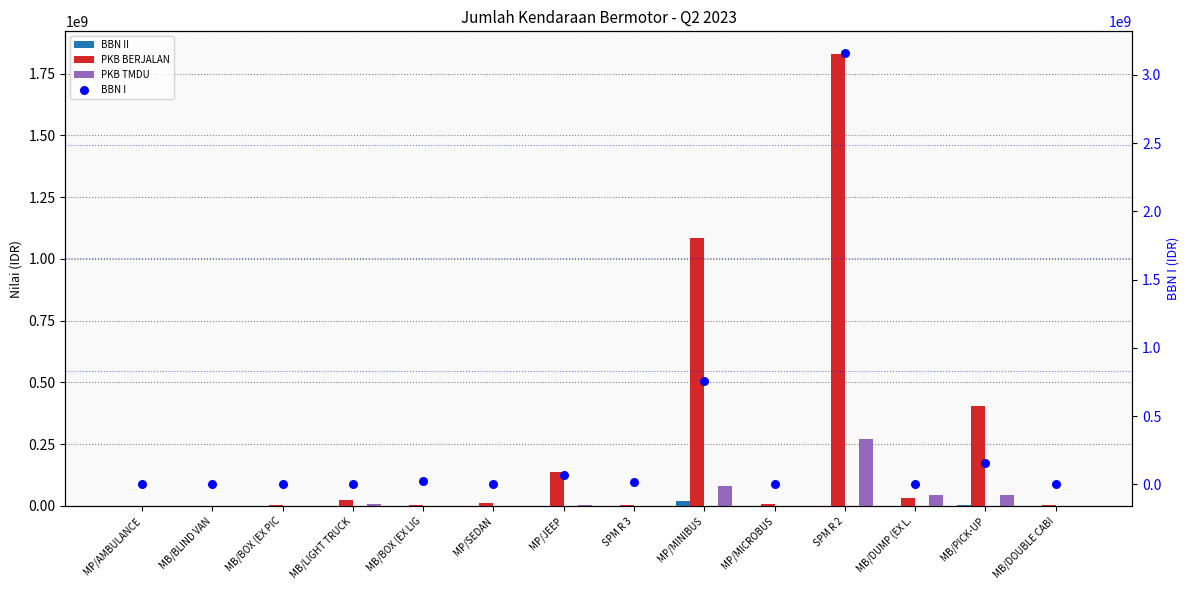

At which category is the sum across all series the highest?

SPM R 2